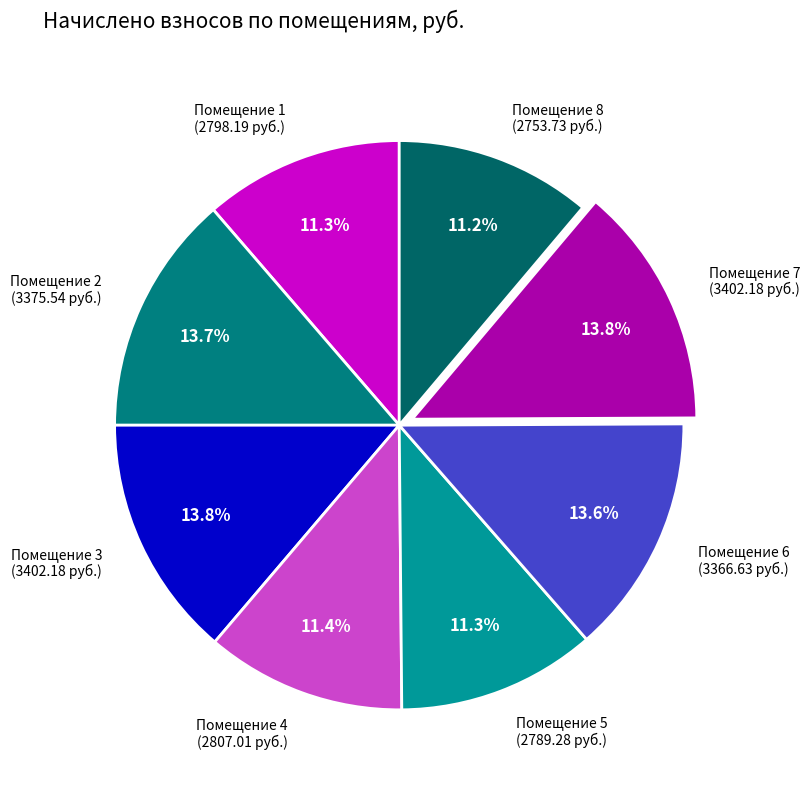

Approximately how many times larger is the value at Помещение 6 (3366.63 руб.) compared to Помещение 1 (2798.19 руб.)?

1.2